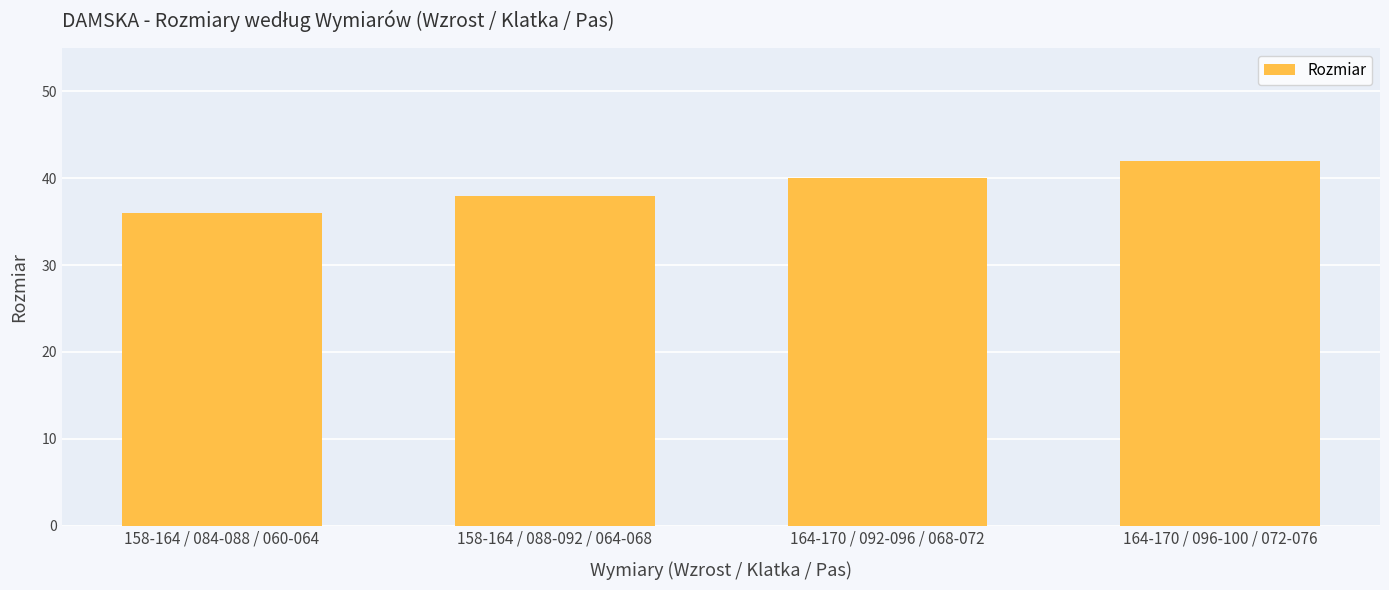

What position from the left is 158-164 / 088-092 / 064-068?

2